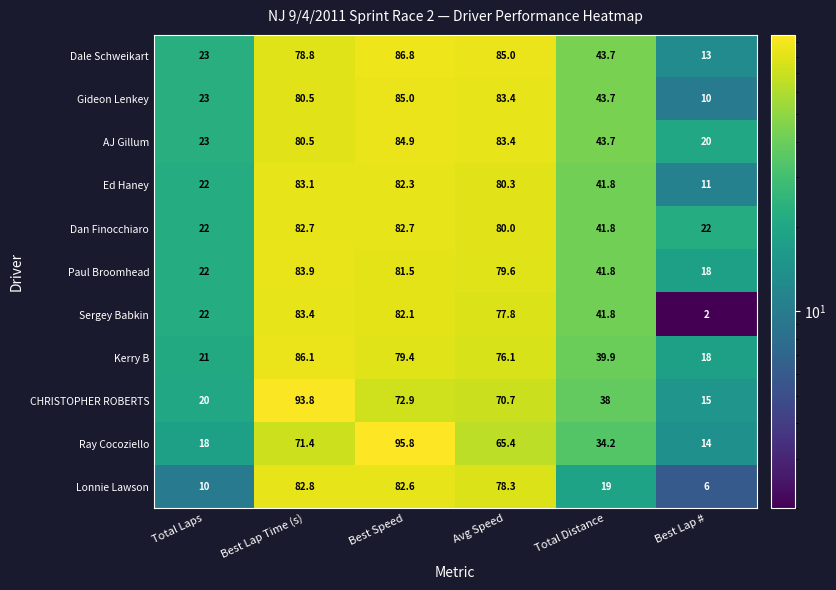

Which series has the largest total across all categories?

AJ Gillum